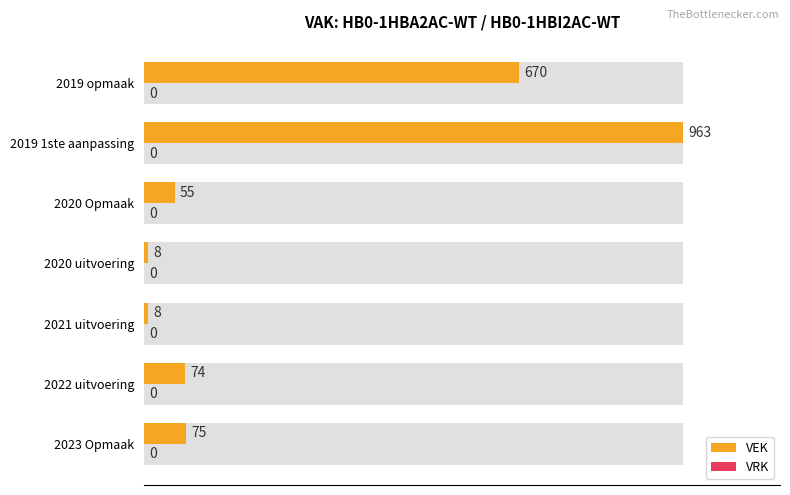

How many groups of bars are there?

7